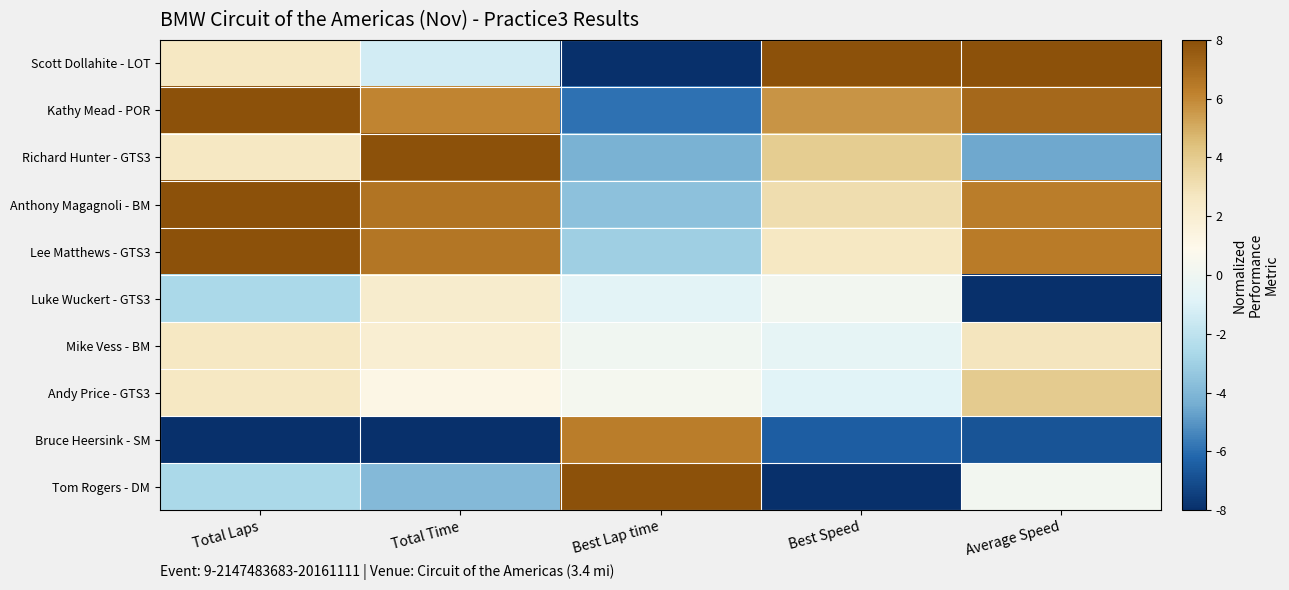

Reading left to right, list all the values displayed in this chart.

Scott Dollahite - LOT: Total Laps=2.7	Total Time=-1.4	Best Lap time=-8.0	Best Speed=8.0	Average Speed=8.0
Kathy Mead - POR: Total Laps=8.0	Total Time=6.1	Best Lap time=-5.9	Best Speed=5.7	Average Speed=7.1
Richard Hunter - GTS3: Total Laps=2.7	Total Time=8.0	Best Lap time=-4.2	Best Speed=3.9	Average Speed=-4.5
Anthony Magagnoli - BM: Total Laps=8.0	Total Time=6.6	Best Lap time=-3.6	Best Speed=3.2	Average Speed=6.3
Lee Matthews - GTS3: Total Laps=8.0	Total Time=6.6	Best Lap time=-3.0	Best Speed=2.6	Average Speed=6.4
Luke Wuckert - GTS3: Total Laps=-2.7	Total Time=2.2	Best Lap time=-0.7	Best Speed=0.2	Average Speed=-8.0
Mike Vess - BM: Total Laps=2.7	Total Time=2.0	Best Lap time=0.1	Best Speed=-0.6	Average Speed=2.8
Andy Price - GTS3: Total Laps=2.7	Total Time=1.2	Best Lap time=0.3	Best Speed=-0.8	Average Speed=3.9
Bruce Heersink - SM: Total Laps=-8.0	Total Time=-8.0	Best Lap time=6.3	Best Speed=-6.5	Average Speed=-6.8
Tom Rogers - DM: Total Laps=-2.7	Total Time=-3.9	Best Lap time=8.0	Best Speed=-8.0	Average Speed=0.2